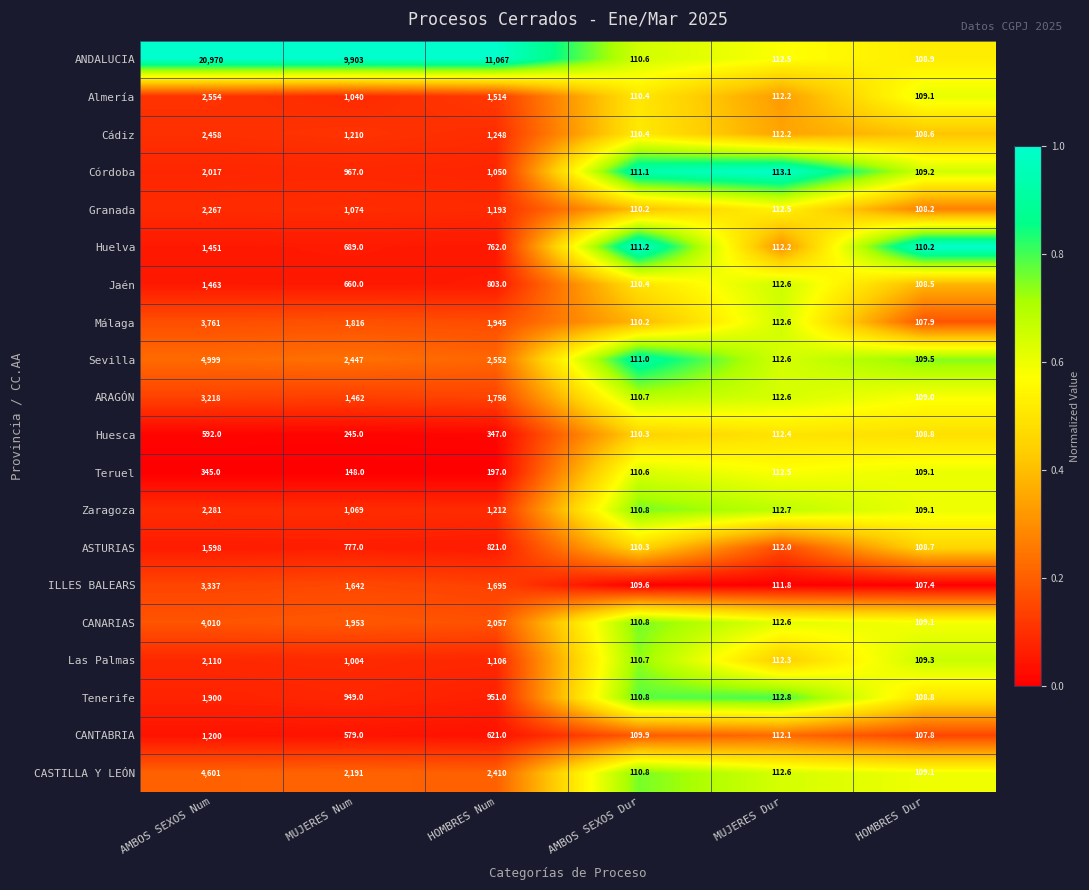

How many distinct data groups are displayed?

20